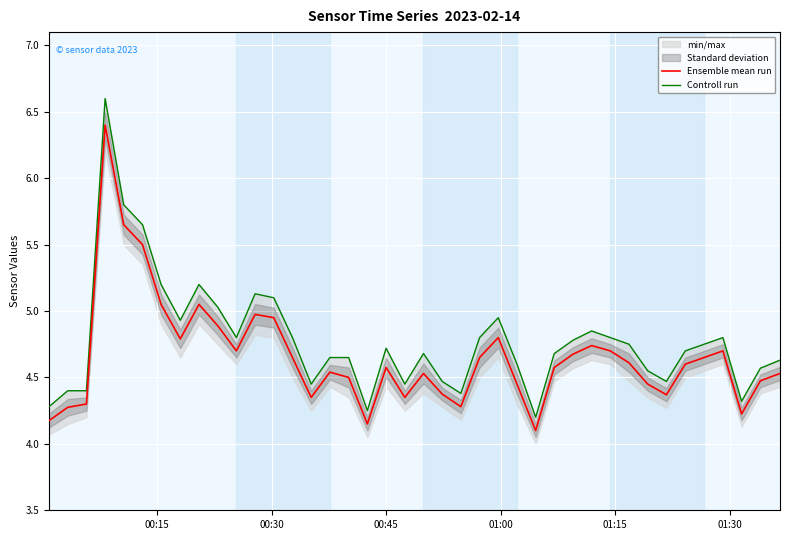

The value of Controll run at 34 is 3.2. True or false?

False